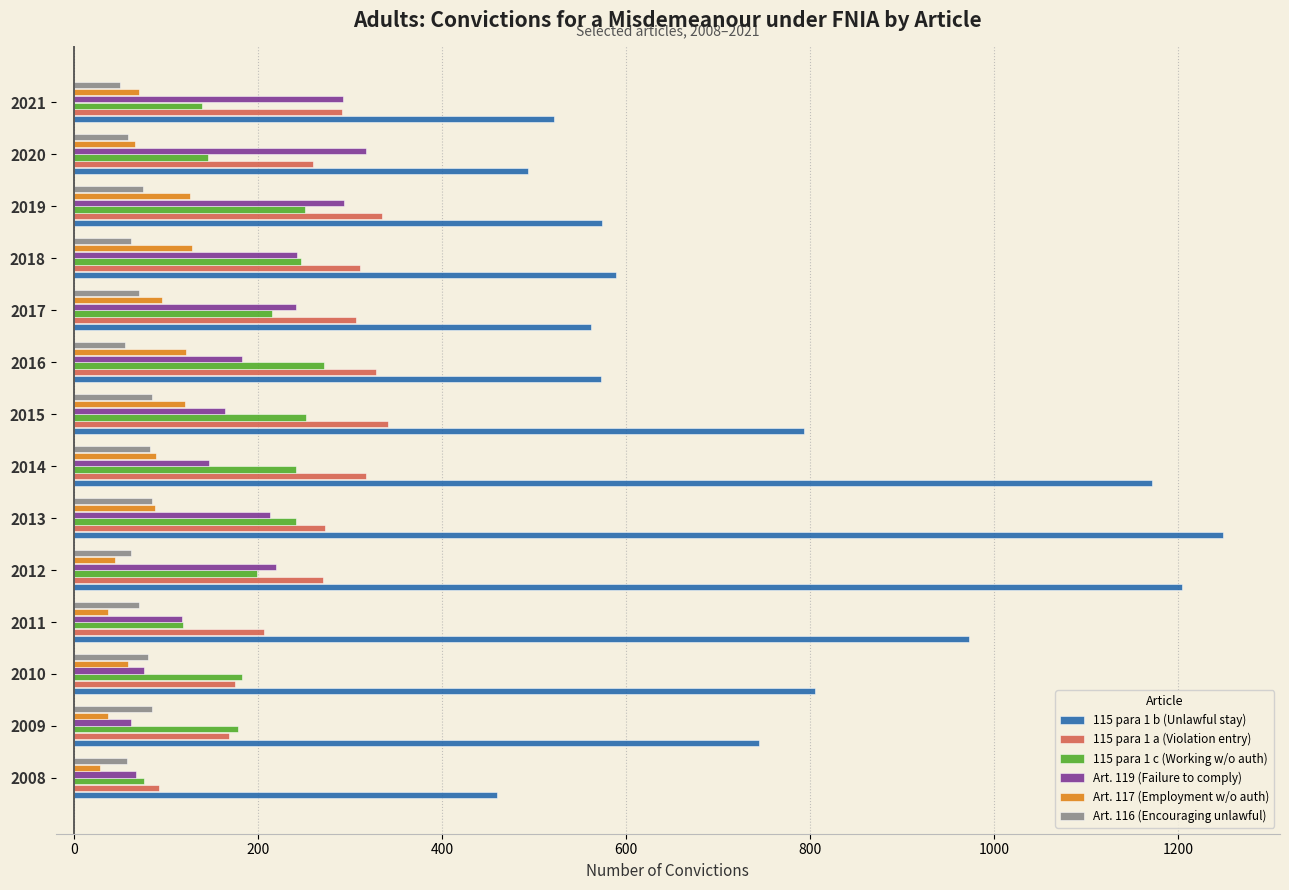

Which series has the largest total across all categories?

115 para 1 b (Unlawful stay)